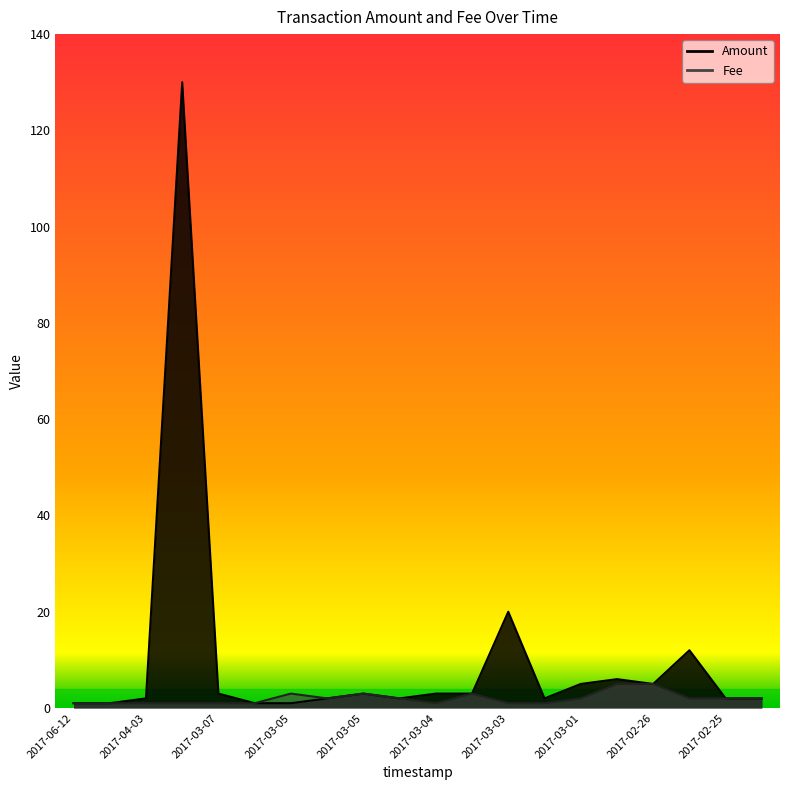

What is the total value across all series at 2017-03-01?

7.0